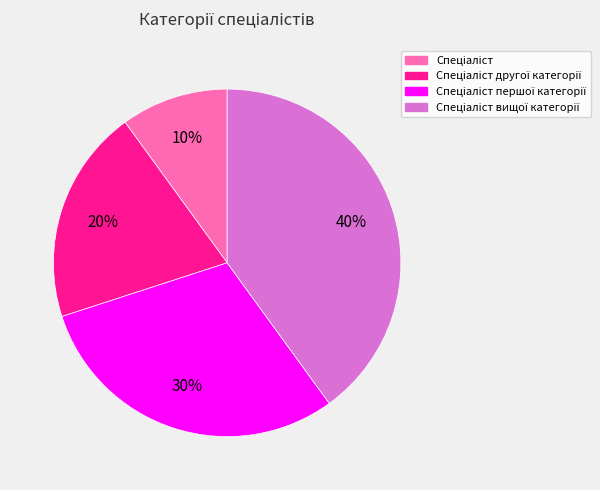

To the nearest percent, what is the difference between the largest and smallest slice percentages?

30%